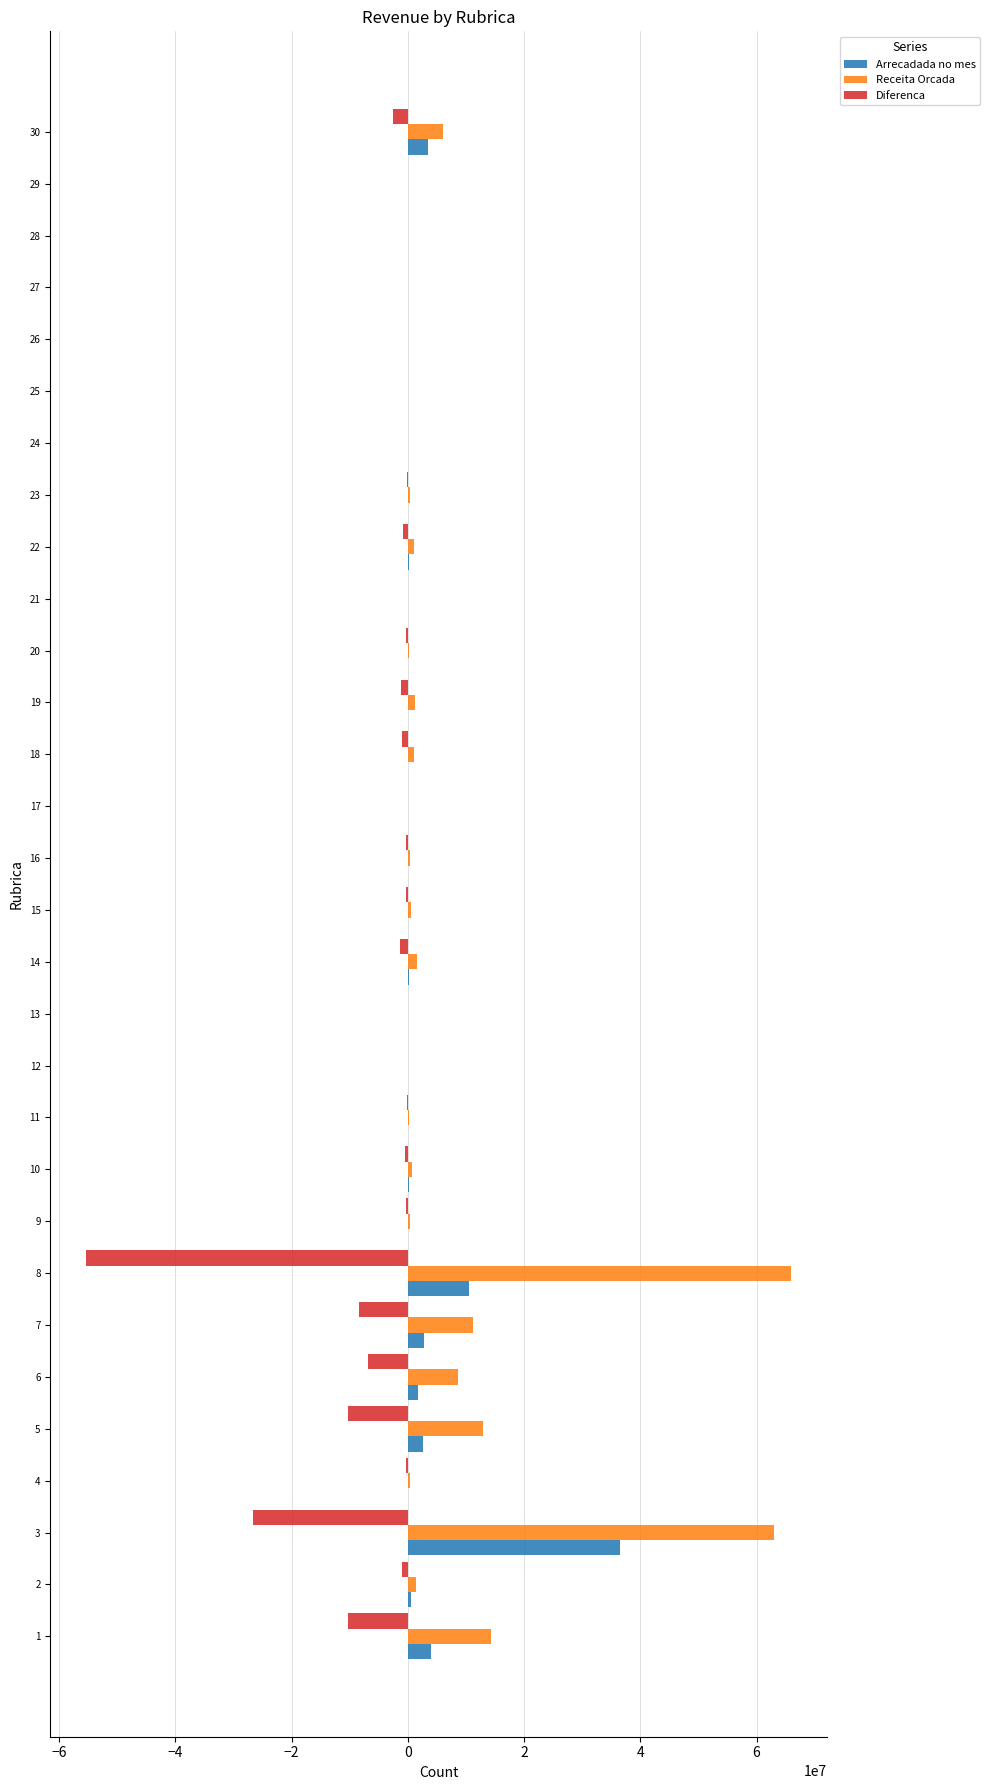

At which category is the sum across all series the highest?

3